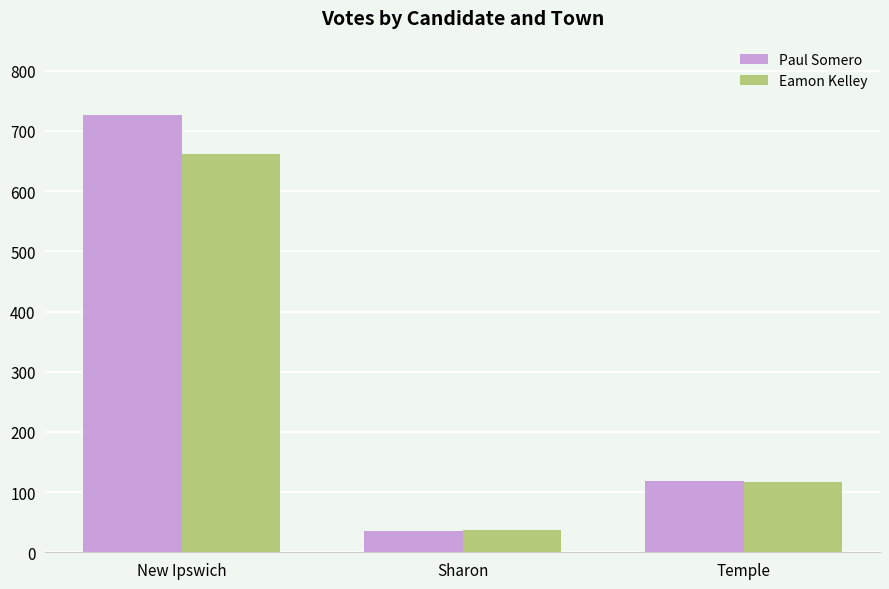

List the series in order of their peak value, lowest first.

Eamon Kelley, Paul Somero